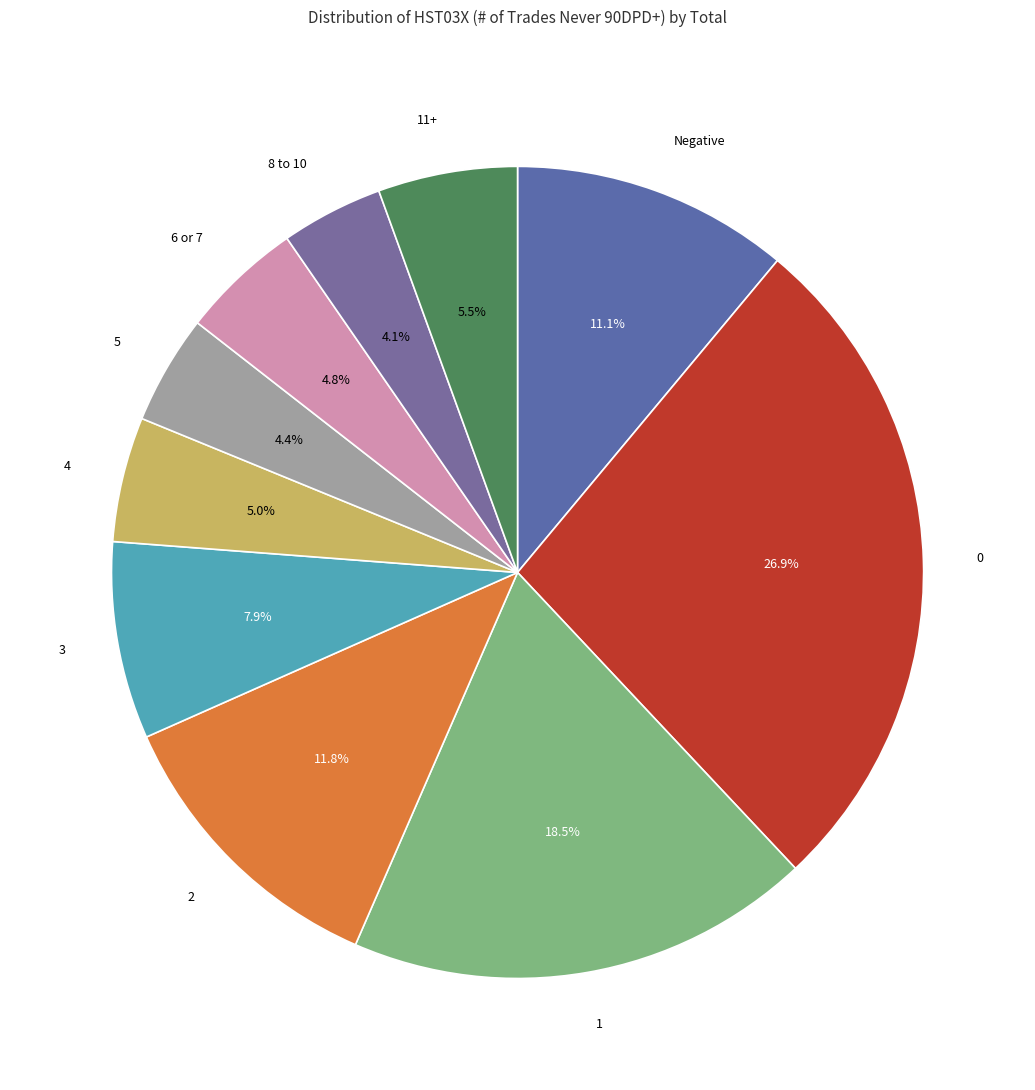

Is it true that 6 or 7 is 5% of the pie?

True